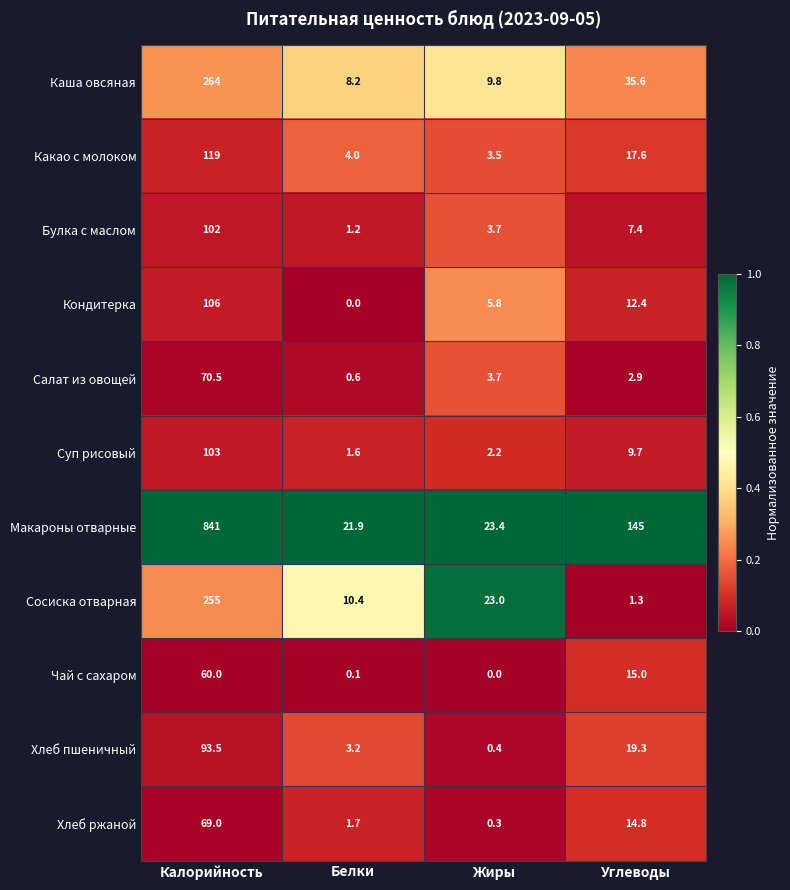

Which series has the widest spread of values?

Макароны отварные